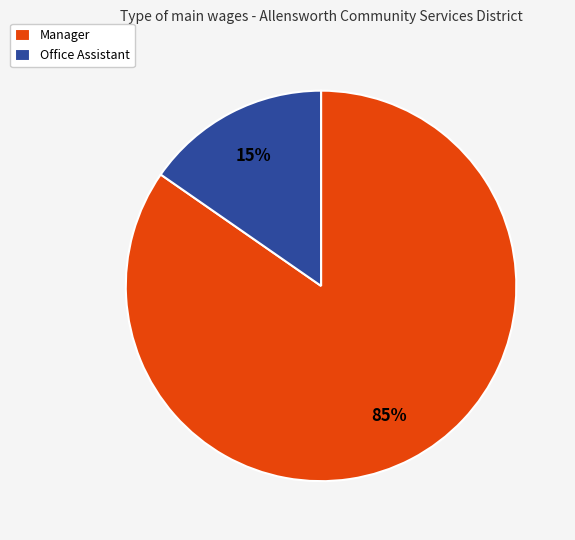

Which has a higher value, Office Assistant or Manager?

Manager